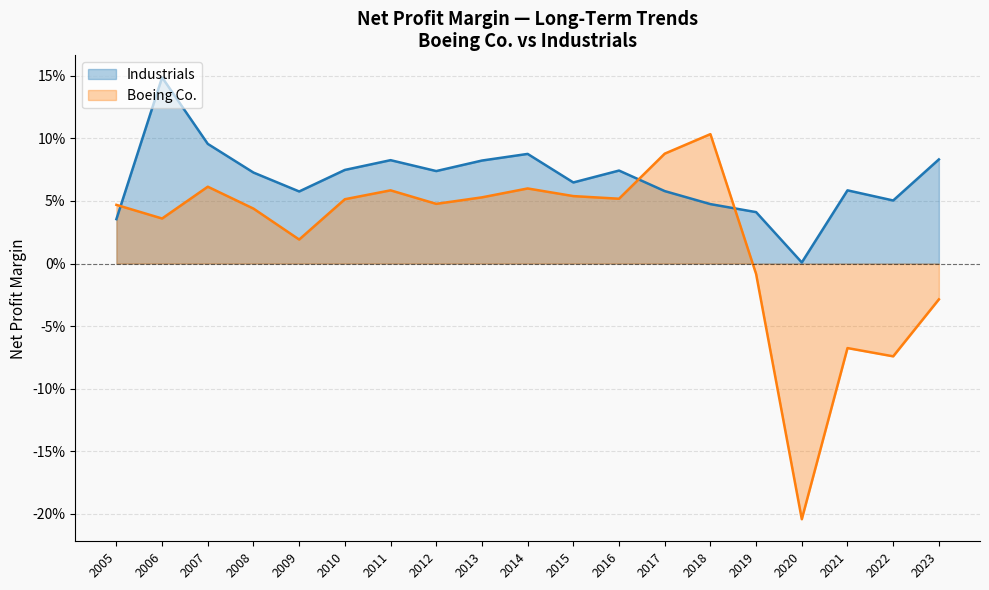

List the labels in order of Boeing Co. value, smallest first.

2020, 2022, 2021, 2023, 2019, 2009, 2006, 2008, 2005, 2012, 2010, 2016, 2013, 2015, 2011, 2014, 2007, 2017, 2018